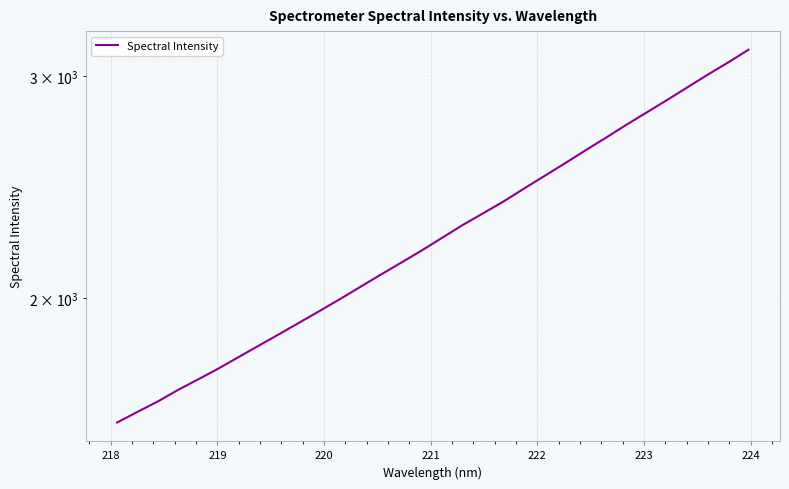

True or false: the data has more than 1 interior local peaks.

False